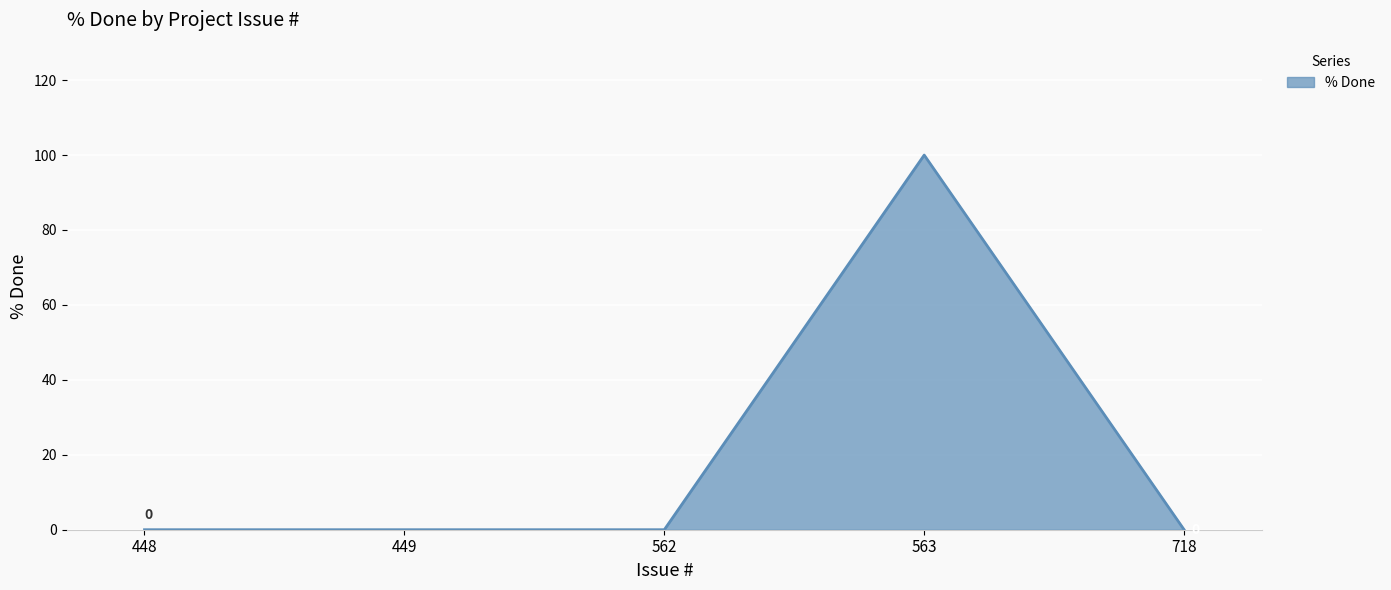

What is the approximate value at 563?

100